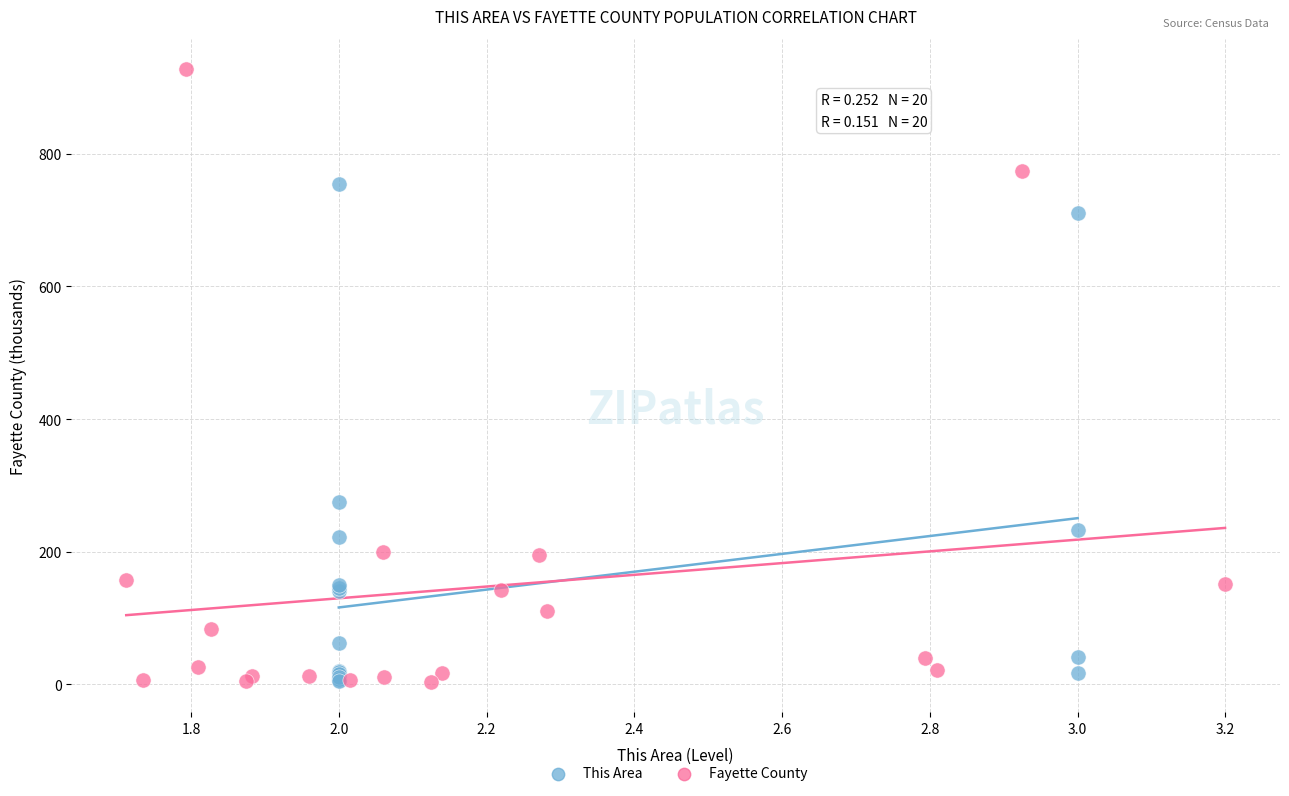

Which series has the largest Y range (max minus min)?

Fayette County